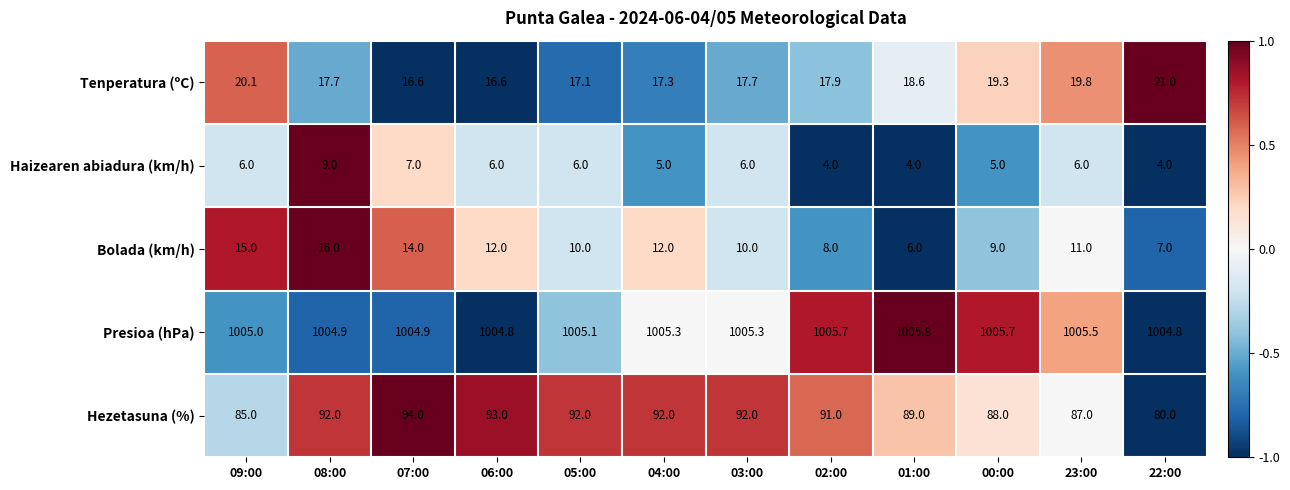

Which category has the highest value in the Hezetasuna (%) series?

07:00